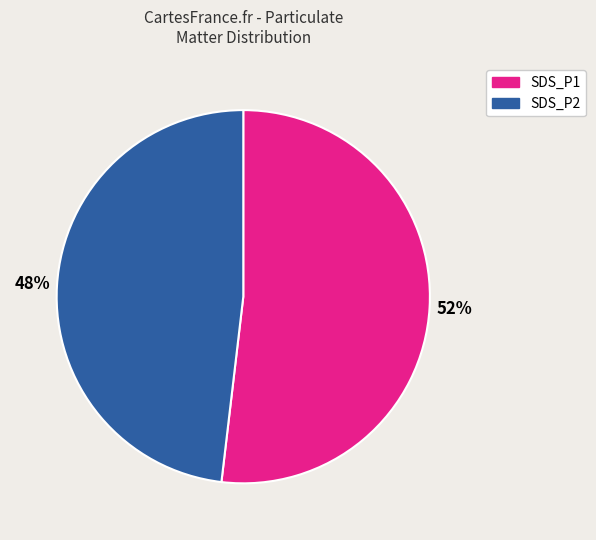

Which category has the smallest portion of the pie?

SDS_P2